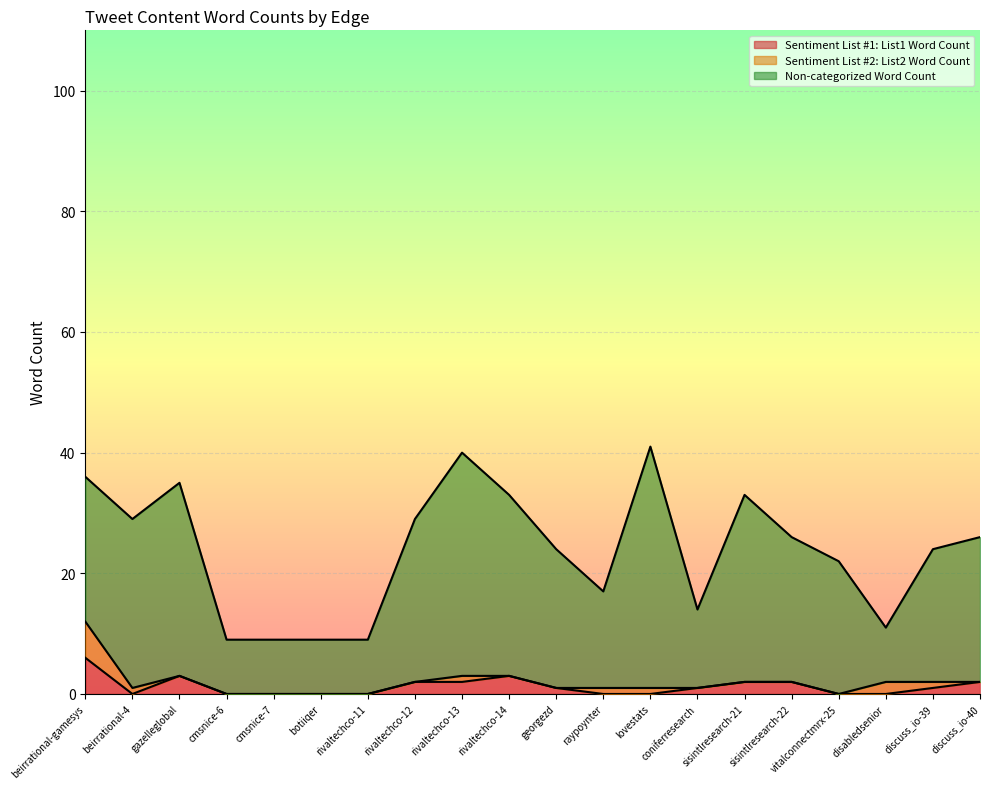

Reading left to right, transcribe all the data shown in this chart.

Sentiment List #1: List1 Word Count: beirrational-gamesys=6	beirrational-4=0	gazelleglobal=3	cmsnice-6=0	cmsnice-7=0	botiiqer=0	rivaltechco-11=0	rivaltechco-12=2	rivaltechco-13=2	rivaltechco-14=3	georgezd=1	raypoynter=0	lovestats=0	coniferresearch=1	sisintlresearch-21=2	sisintlresearch-22=2	vitalconnectmrx-25=0	disabledsenior=0	discuss_io-39=1	discuss_io-40=2
Sentiment List #2: List2 Word Count: beirrational-gamesys=6	beirrational-4=1	gazelleglobal=0	cmsnice-6=0	cmsnice-7=0	botiiqer=0	rivaltechco-11=0	rivaltechco-12=0	rivaltechco-13=1	rivaltechco-14=0	georgezd=0	raypoynter=1	lovestats=1	coniferresearch=0	sisintlresearch-21=0	sisintlresearch-22=0	vitalconnectmrx-25=0	disabledsenior=2	discuss_io-39=1	discuss_io-40=0
Non-categorized Word Count: beirrational-gamesys=24	beirrational-4=28	gazelleglobal=32	cmsnice-6=9	cmsnice-7=9	botiiqer=9	rivaltechco-11=9	rivaltechco-12=27	rivaltechco-13=37	rivaltechco-14=30	georgezd=23	raypoynter=16	lovestats=40	coniferresearch=13	sisintlresearch-21=31	sisintlresearch-22=24	vitalconnectmrx-25=22	disabledsenior=9	discuss_io-39=22	discuss_io-40=24